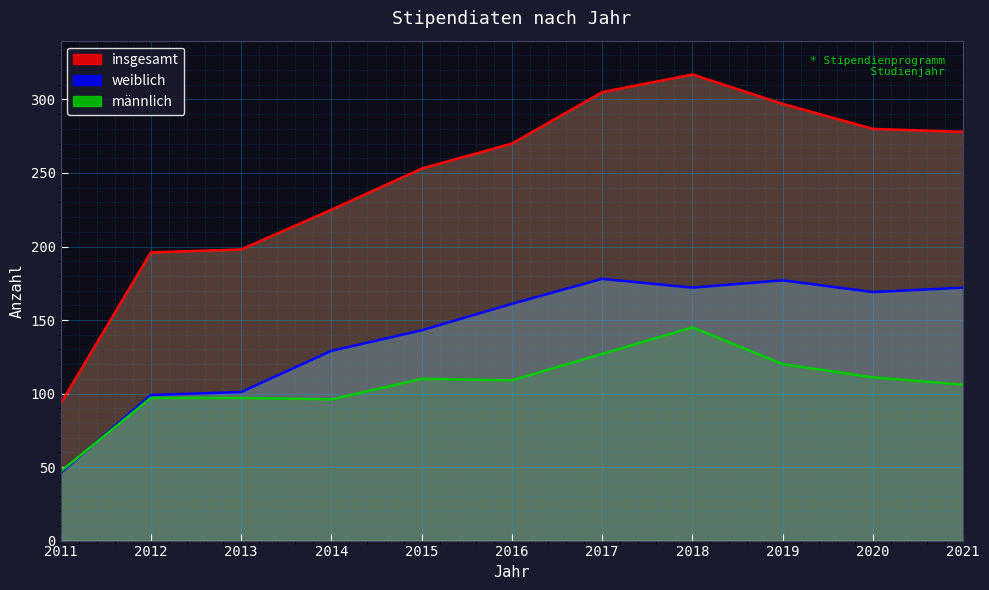

What is the maximum value shown in the chart?

317